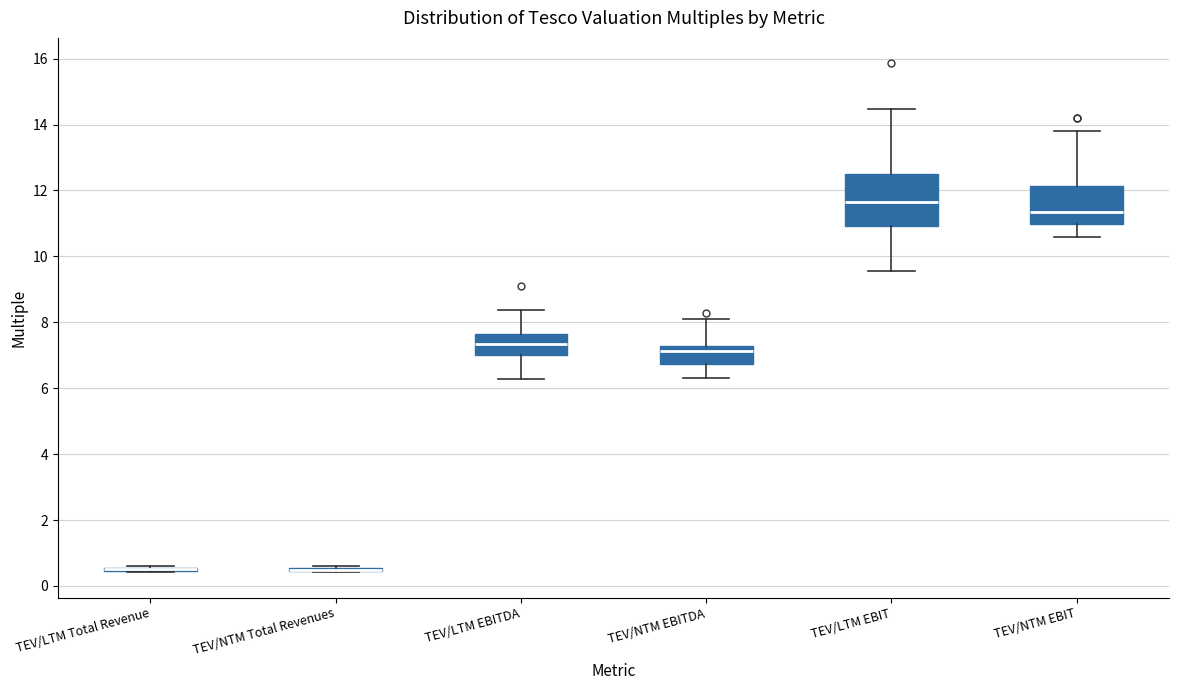

Reading left to right, transcribe this box plot: for each box, give where its median line is, the range the box spans, and where its two whiskers end, as read against the y-axis. The values are not printed on the chart, so give them approximately, as read against the axis.

TEV/LTM Total Revenue: box collapsed to a line at 0.6, whiskers 0.4 to 0.6
TEV/NTM Total Revenues: box collapsed to a line at 0.4, whiskers 0.4 to 0.6
TEV/LTM EBITDA: median 7.4, box 7.0 to 7.6, whiskers 6.2 to 8.4
TEV/NTM EBITDA: median 7.2 (just below the box's upper edge), box 6.8 to 7.2, whiskers 6.4 to 8.0
TEV/LTM EBIT: median 11.6, box 11.0 to 12.4, whiskers 9.6 to 14.4
TEV/NTM EBIT: median 11.4, box 11.0 to 12.2, whiskers 10.6 to 13.8